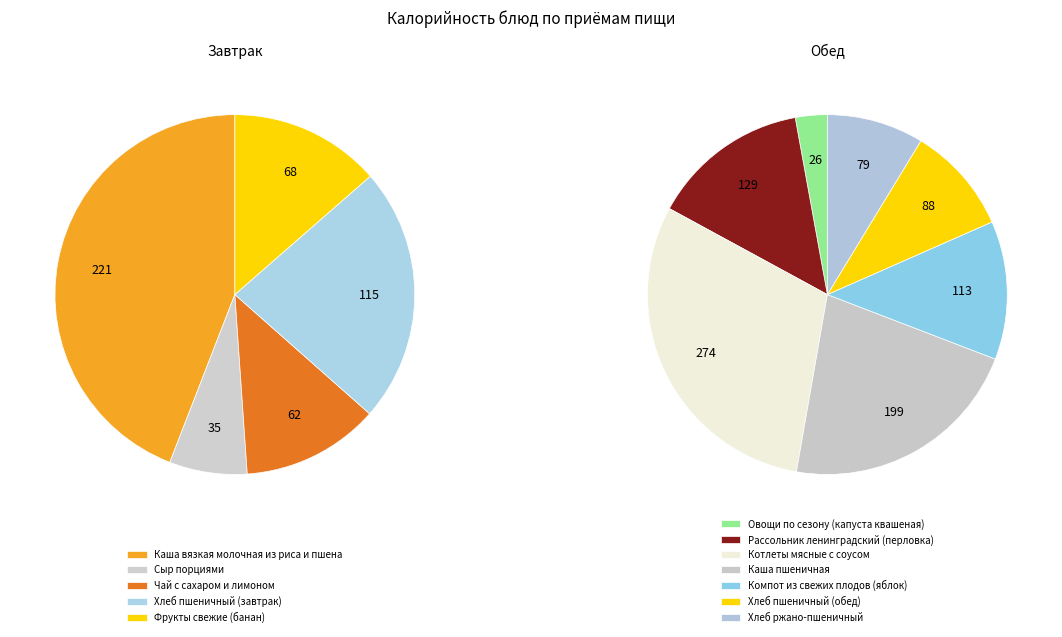

What is the ratio of the value at Сыр порциями to the value at Овощи по сезону (капуста квашеная)?

1.3